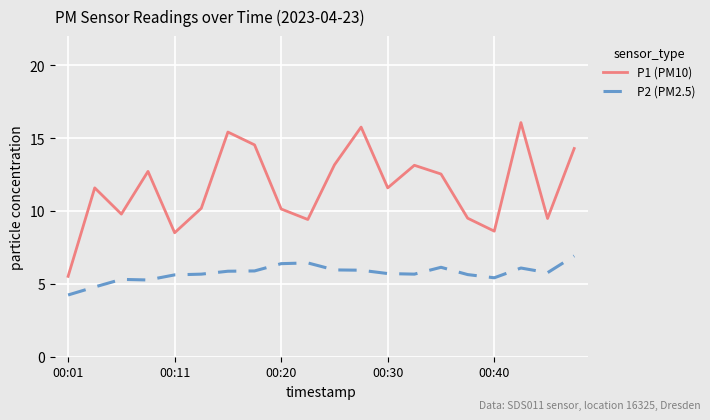

How many interior local peaks does the P1 (PM10) series have?

6